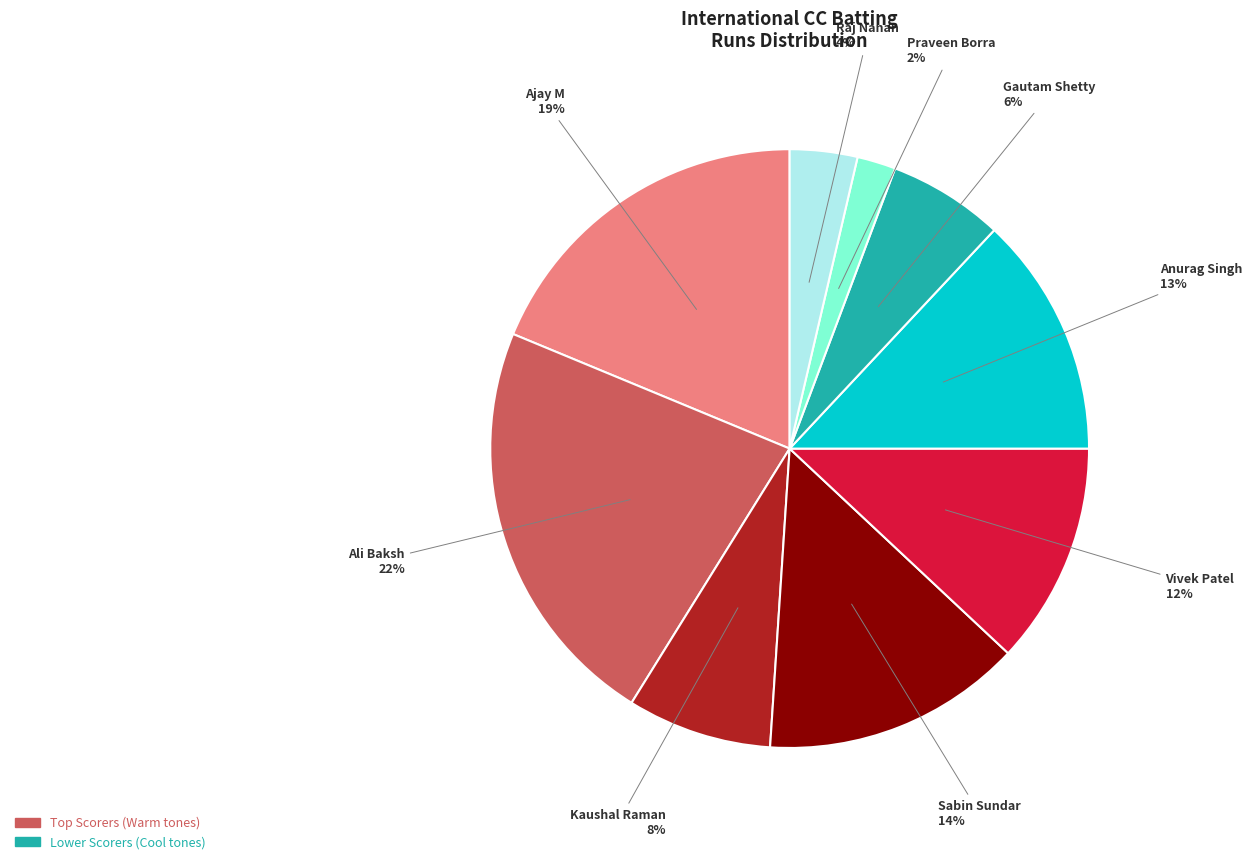

To the nearest percent, what is the difference between the largest and smallest slice percentages?

20%